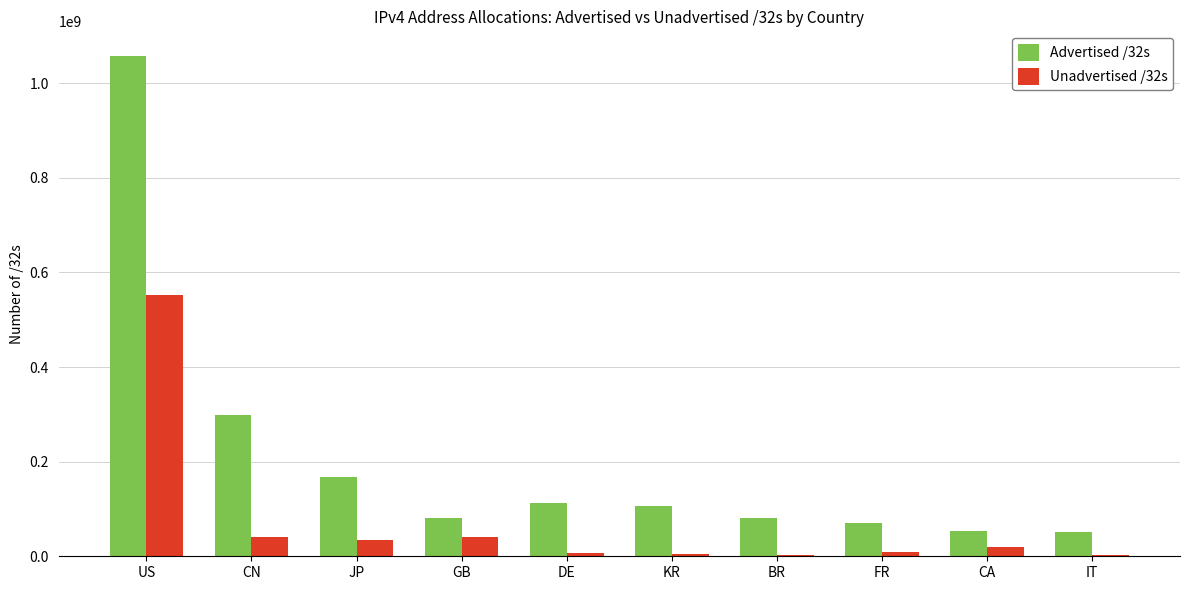

The value of Advertised /32s at DE is 171443191. True or false?

False